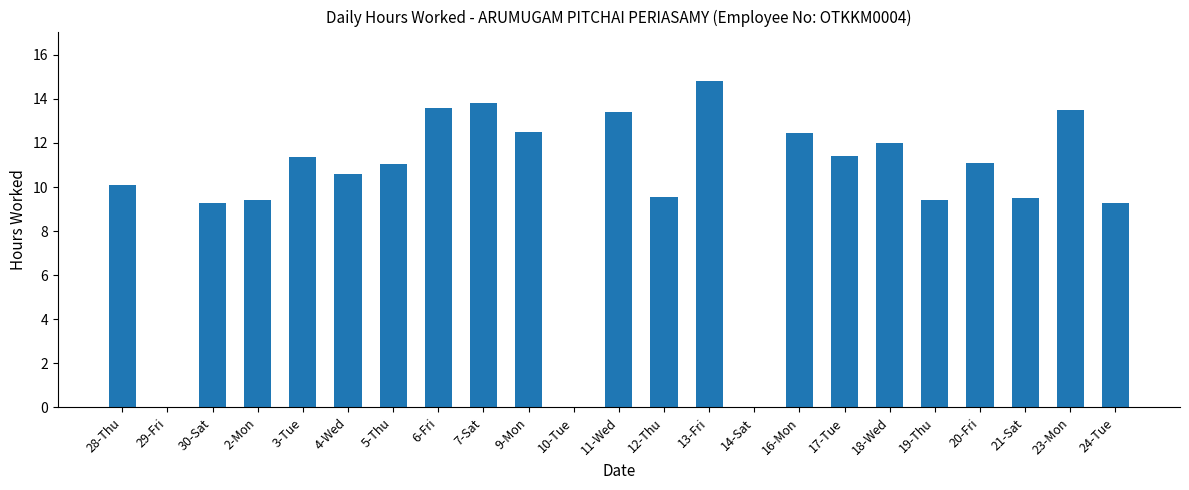

Is it true that the value at 7-Sat is 24.2?

False